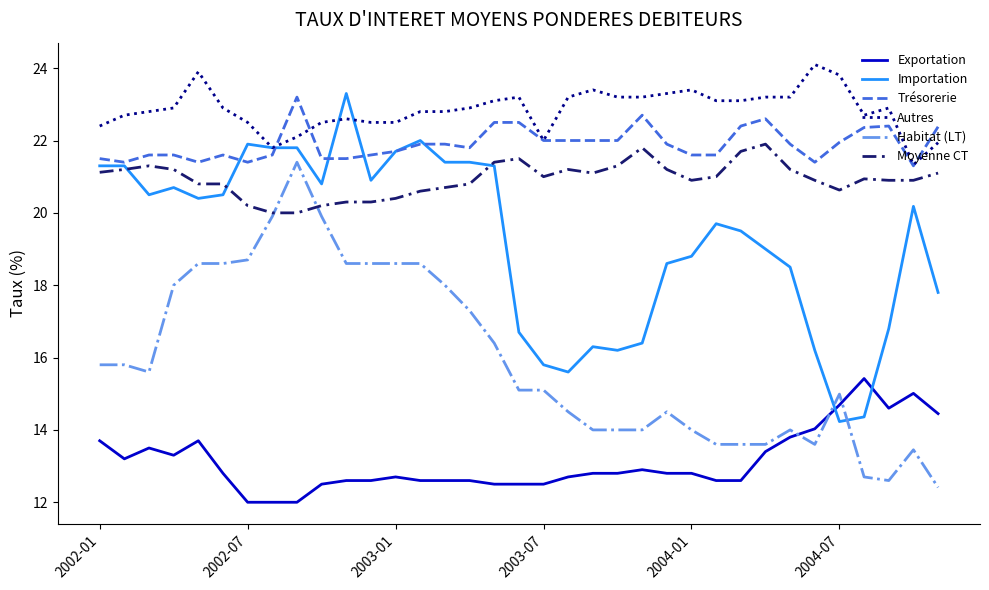

True or false: Trésorerie and Exportation intersect in this chart.

False